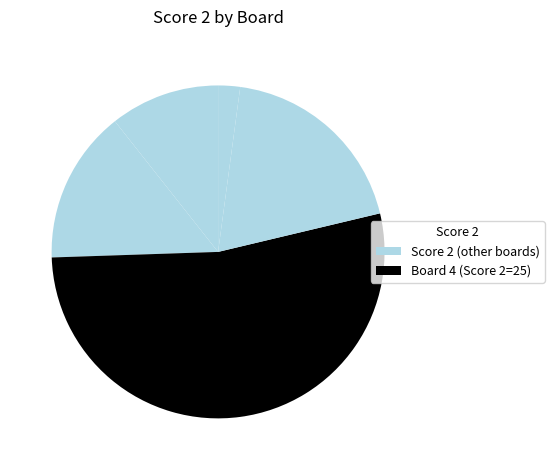

Which category accounts for the majority?

Board 4